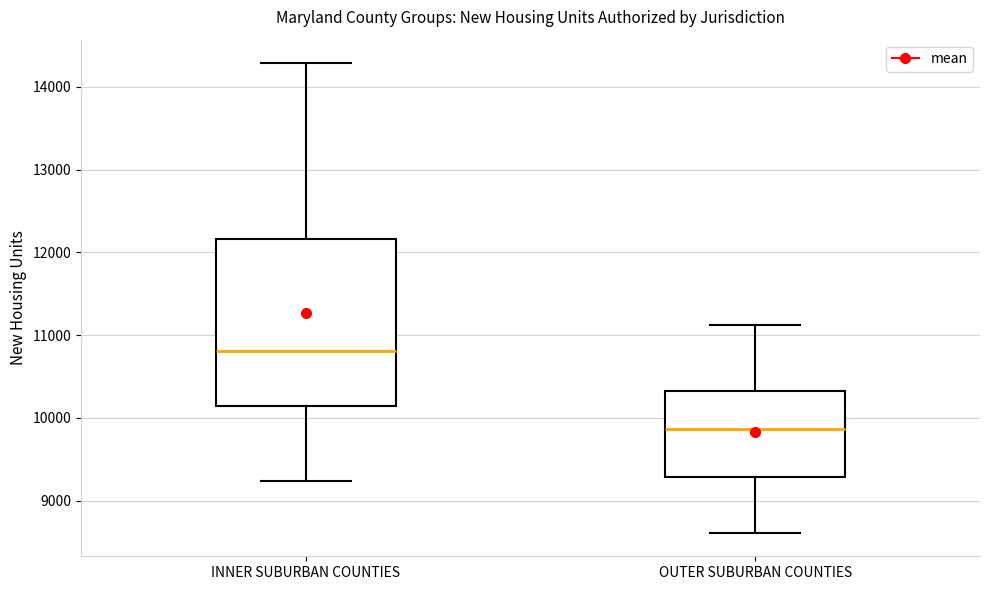

Which box is the tallest, from its lower edge to its upper edge?

INNER SUBURBAN COUNTIES